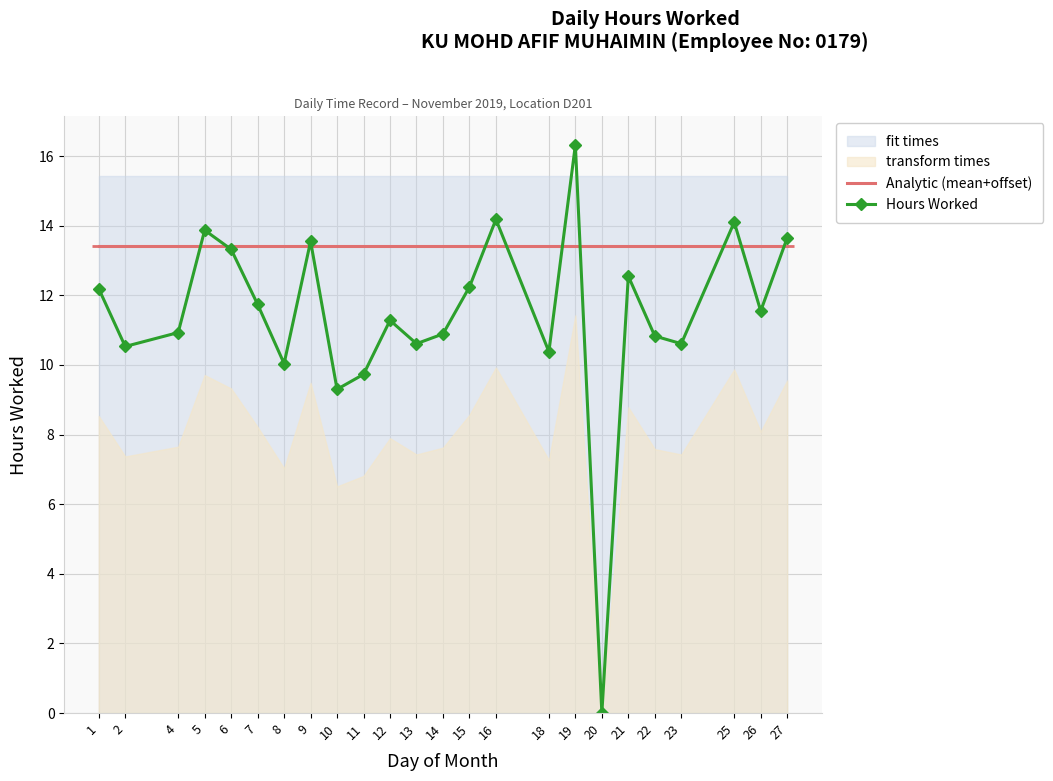

Which series has the largest range (max minus min)?

Hours Worked